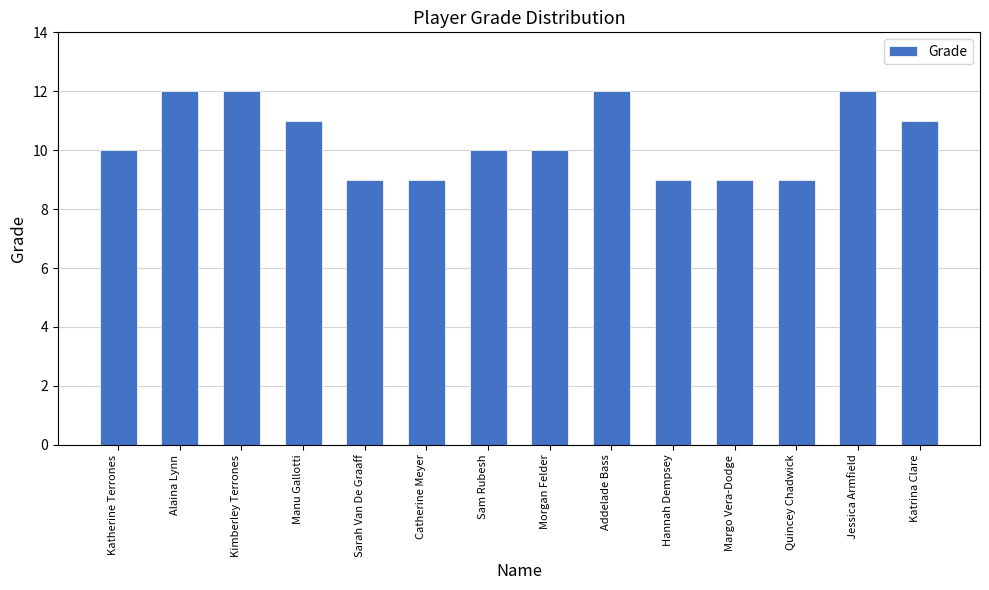

What is the ratio of the value at Hannah Dempsey to the value at Quincey Chadwick?

1.0